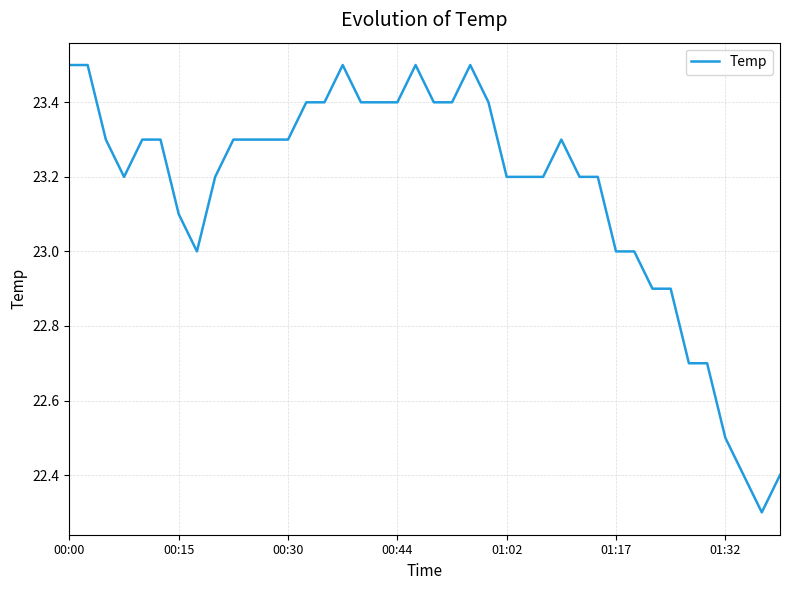

What is the difference between the maximum and minimum values?

1.2